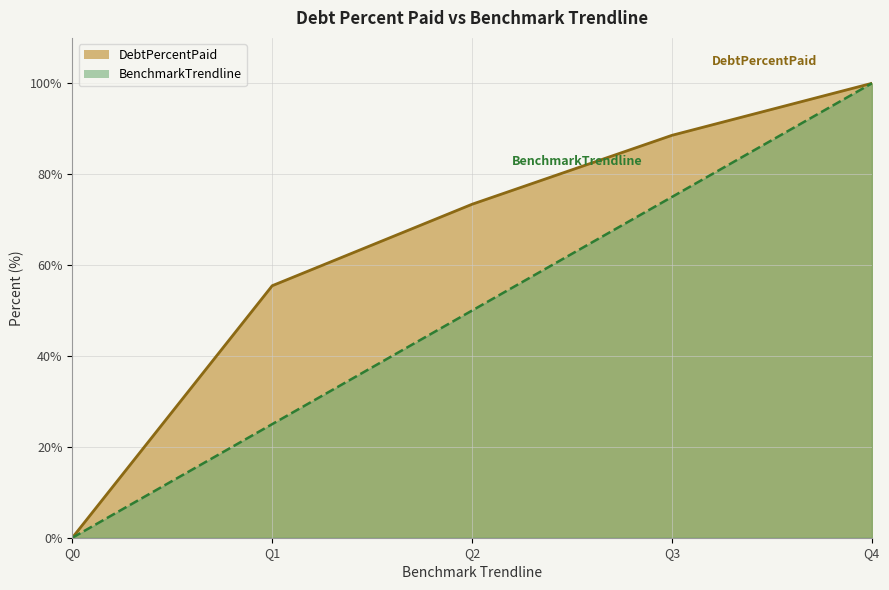

Which series has the widest spread of values?

DebtPercentPaid